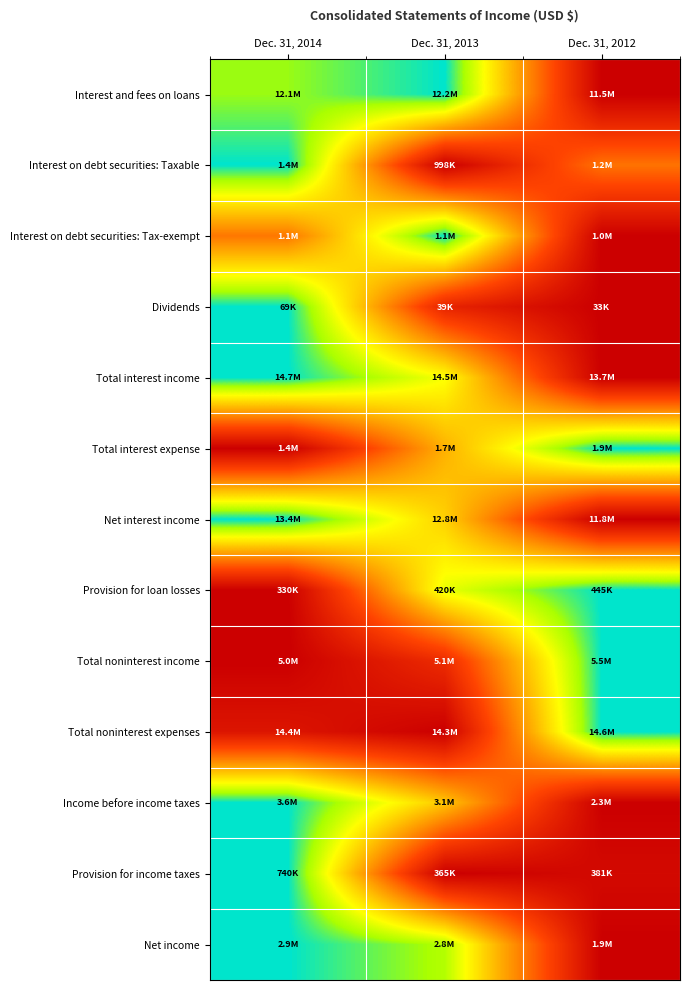

Reading left to right, transcribe all the data shown in this chart.

Interest and fees on loans: Dec. 31, 2014=0.9	Dec. 31, 2013=1.0	Dec. 31, 2012=0.0
Interest on debt securities: Taxable: Dec. 31, 2014=1.0	Dec. 31, 2013=0.0	Dec. 31, 2012=0.4
Interest on debt securities: Tax-exempt: Dec. 31, 2014=0.4	Dec. 31, 2013=1.0	Dec. 31, 2012=0.0
Dividends: Dec. 31, 2014=1.0	Dec. 31, 2013=0.2	Dec. 31, 2012=0.0
Total interest income: Dec. 31, 2014=1.0	Dec. 31, 2013=0.8	Dec. 31, 2012=0.0
Total interest expense: Dec. 31, 2014=0.0	Dec. 31, 2013=0.6	Dec. 31, 2012=1.0
Net interest income: Dec. 31, 2014=1.0	Dec. 31, 2013=0.6	Dec. 31, 2012=0.0
Provision for loan losses: Dec. 31, 2014=0.0	Dec. 31, 2013=0.8	Dec. 31, 2012=1.0
Total noninterest income: Dec. 31, 2014=0.0	Dec. 31, 2013=0.2	Dec. 31, 2012=1.0
Total noninterest expenses: Dec. 31, 2014=0.1	Dec. 31, 2013=0.0	Dec. 31, 2012=1.0
Income before income taxes: Dec. 31, 2014=1.0	Dec. 31, 2013=0.6	Dec. 31, 2012=0.0
Provision for income taxes: Dec. 31, 2014=1.0	Dec. 31, 2013=0.0	Dec. 31, 2012=0.0
Net income: Dec. 31, 2014=1.0	Dec. 31, 2013=0.9	Dec. 31, 2012=0.0